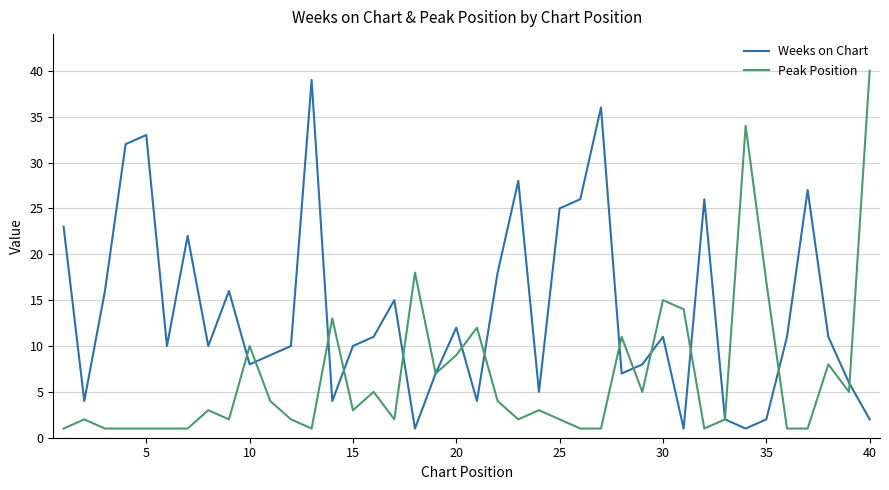

After their last crossing, which series has the higher values: Peak Position or Weeks on Chart?

Peak Position